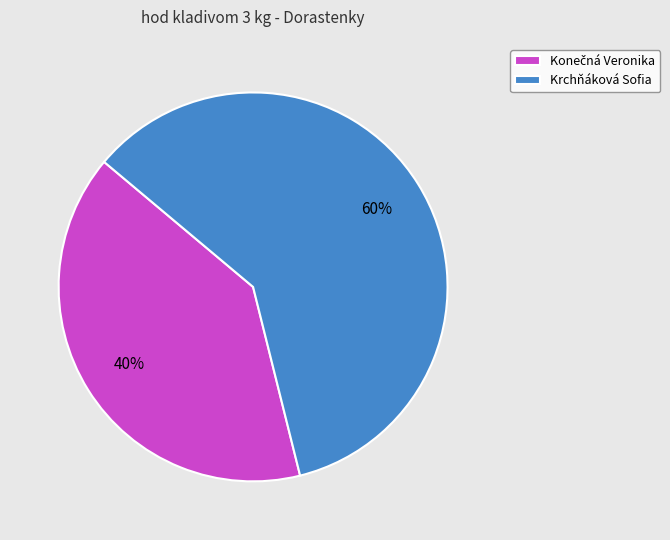

To the nearest percent, what portion does Krchňáková Sofia represent?

60%